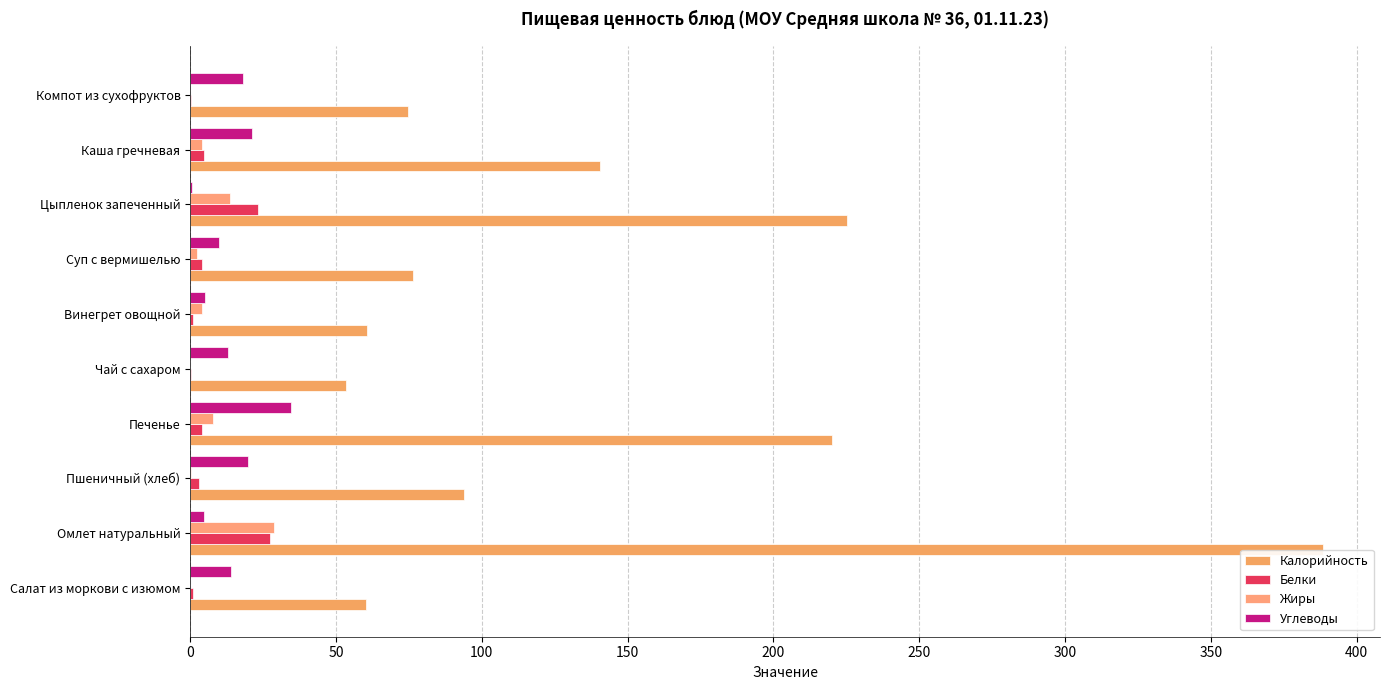

What is the maximum value shown in the chart?

388.6